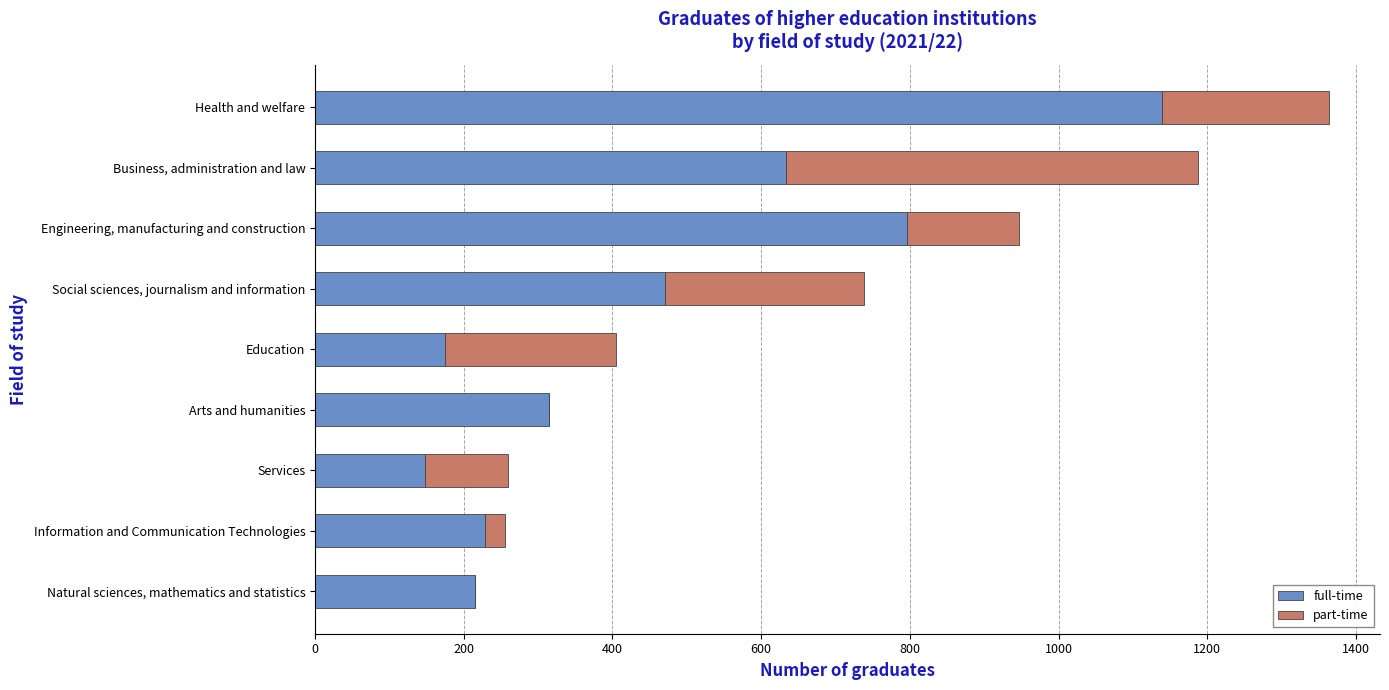

What is the total value across all series at Health and welfare?

1364